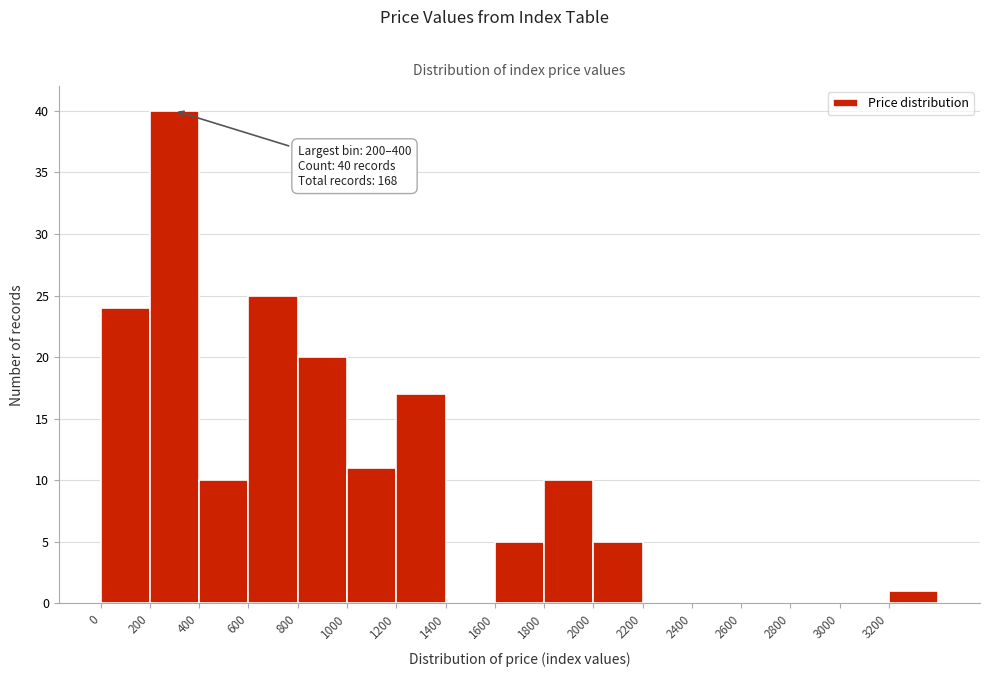

Which range on the x-axis has the tallest bar?

200 to 400